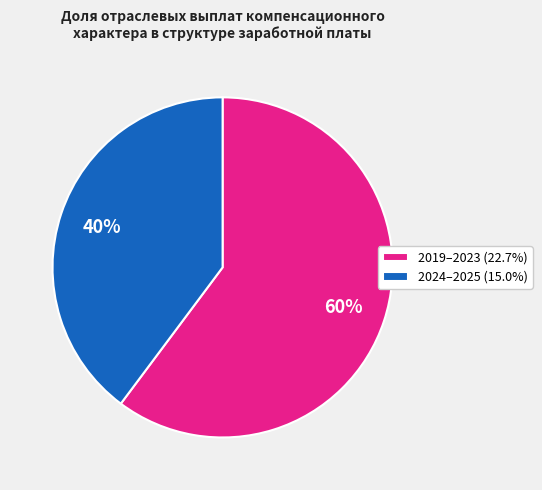

Is the sum of 2024–2025 (15.0%) and 2019–2023 (22.7%) greater than half?

Yes